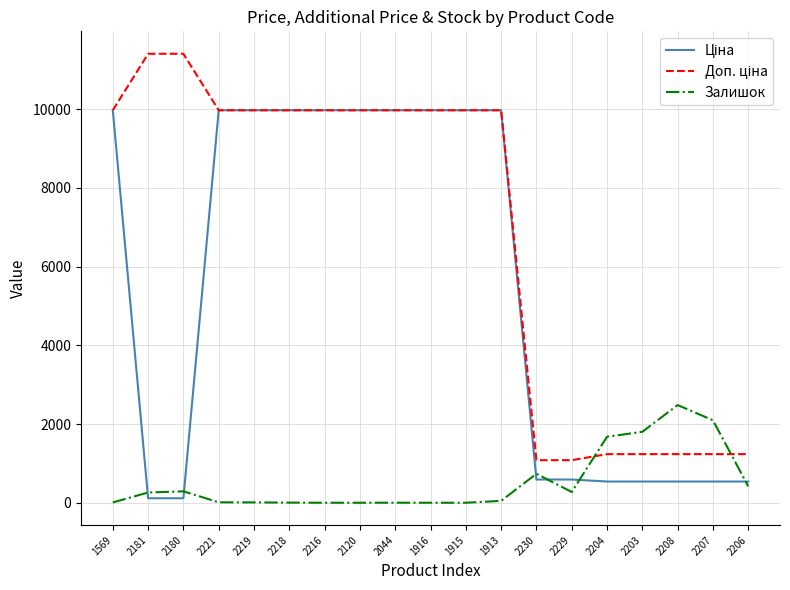

How many lines are shown in the chart?

3